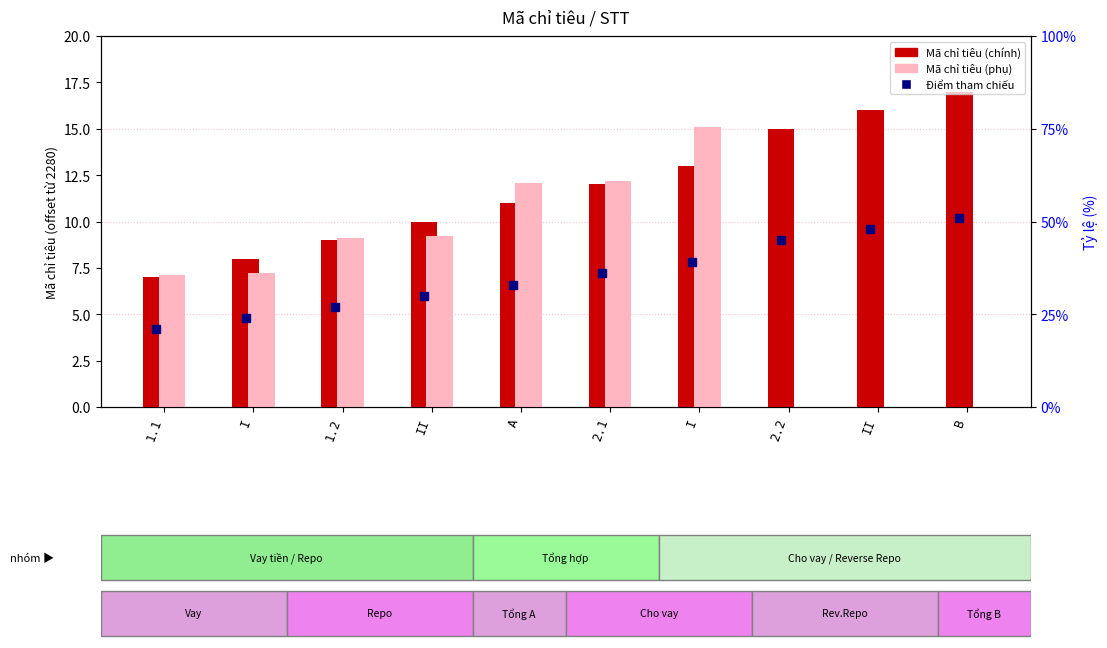

The Mã chỉ tiêu (chính) series shows 16.0 at II. True or false?

True